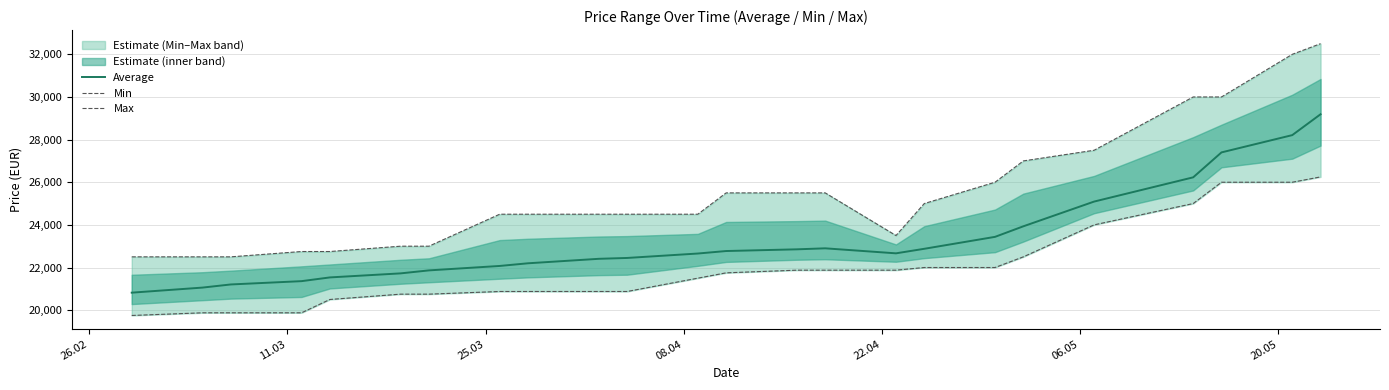

What is the maximum value for Average?

29189